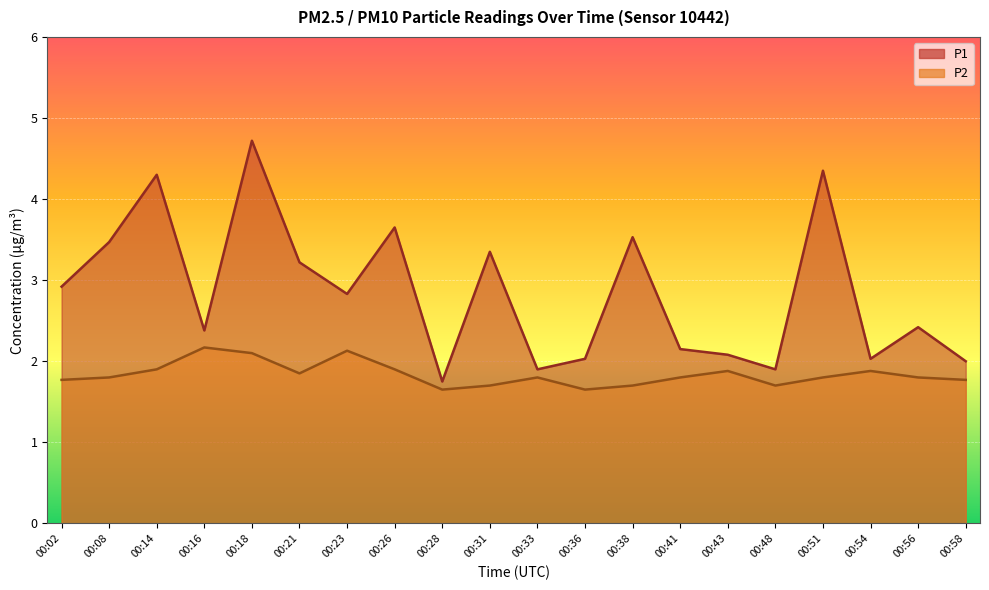

Which series has the largest total across all categories?

P1